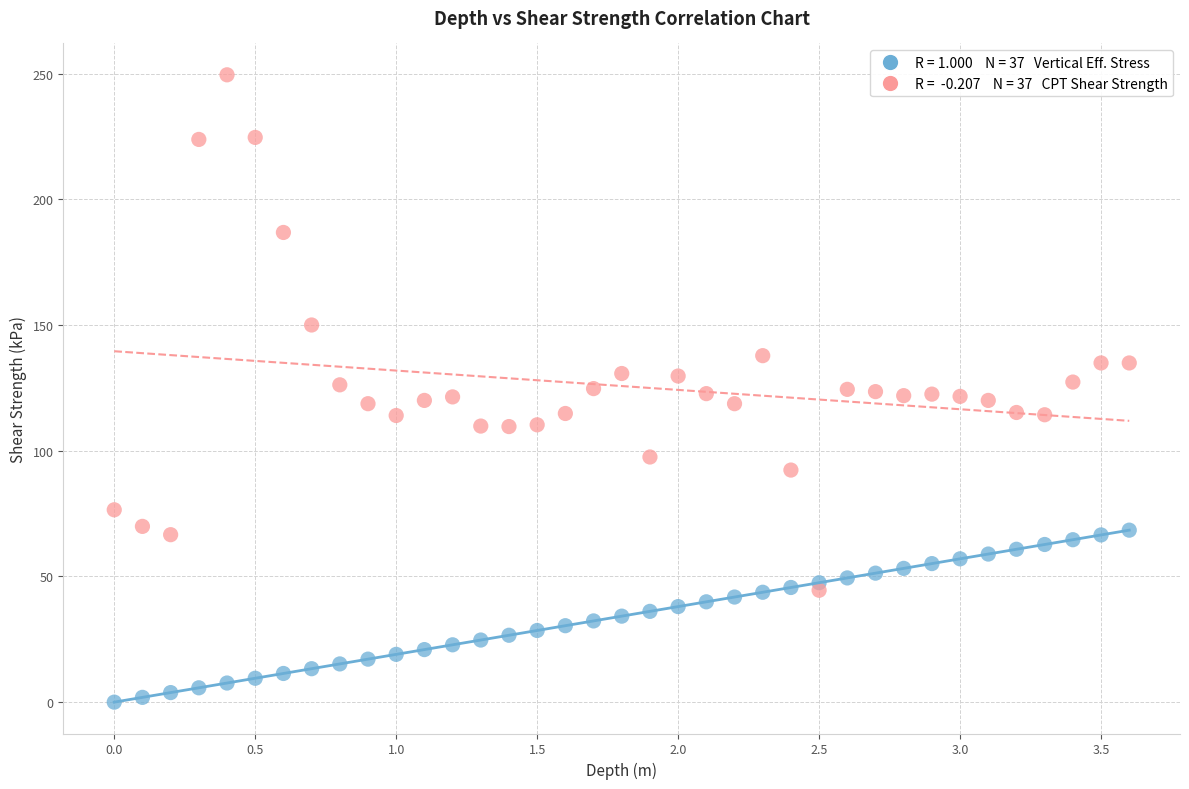

Across all data points, what is the range of Y values (max minus min)?

249.5